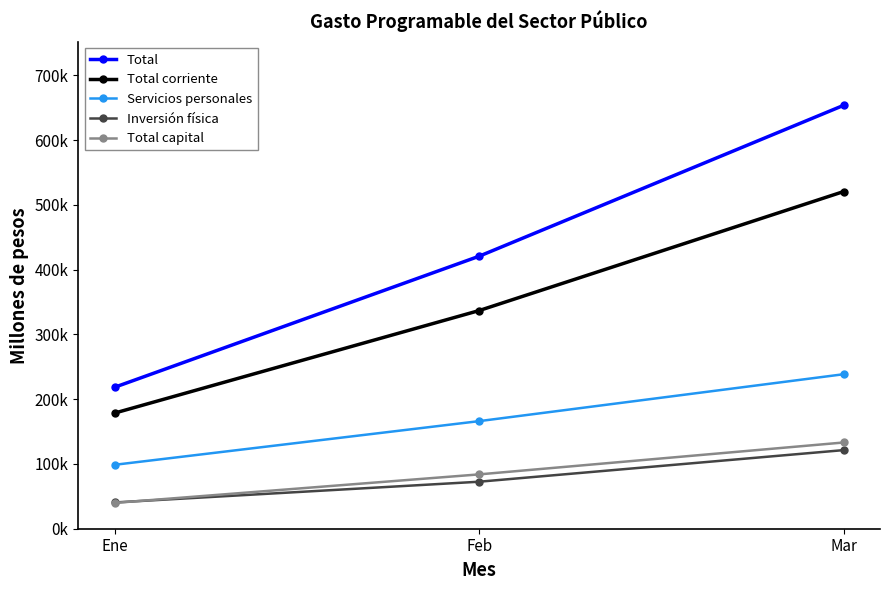

What position from the left is Ene?

1